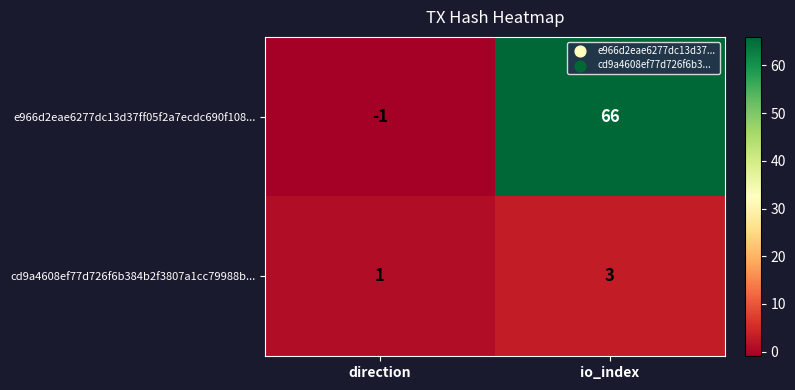

Where is cd9a4608ef77d726f6b384b2f3807a1cc79988b... nearest to the value 2?

direction